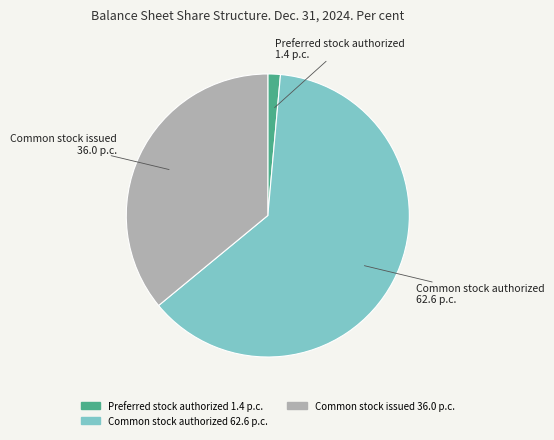

Does any single category account for the majority?

Yes